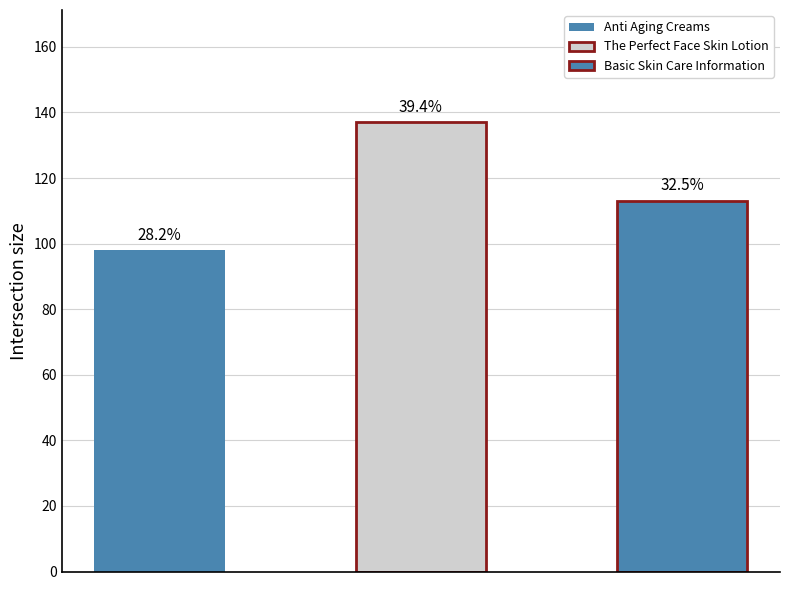

What is the value of the 3rd bar from the left?

113